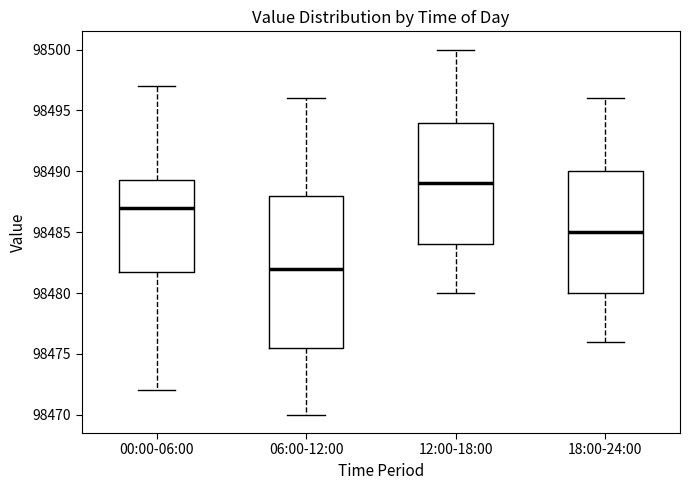

Where is the lower edge of the box for 12:00-18:00 on the y-axis? The values are not printed on the chart, so give them approximately, as read against the axis.

98484.0